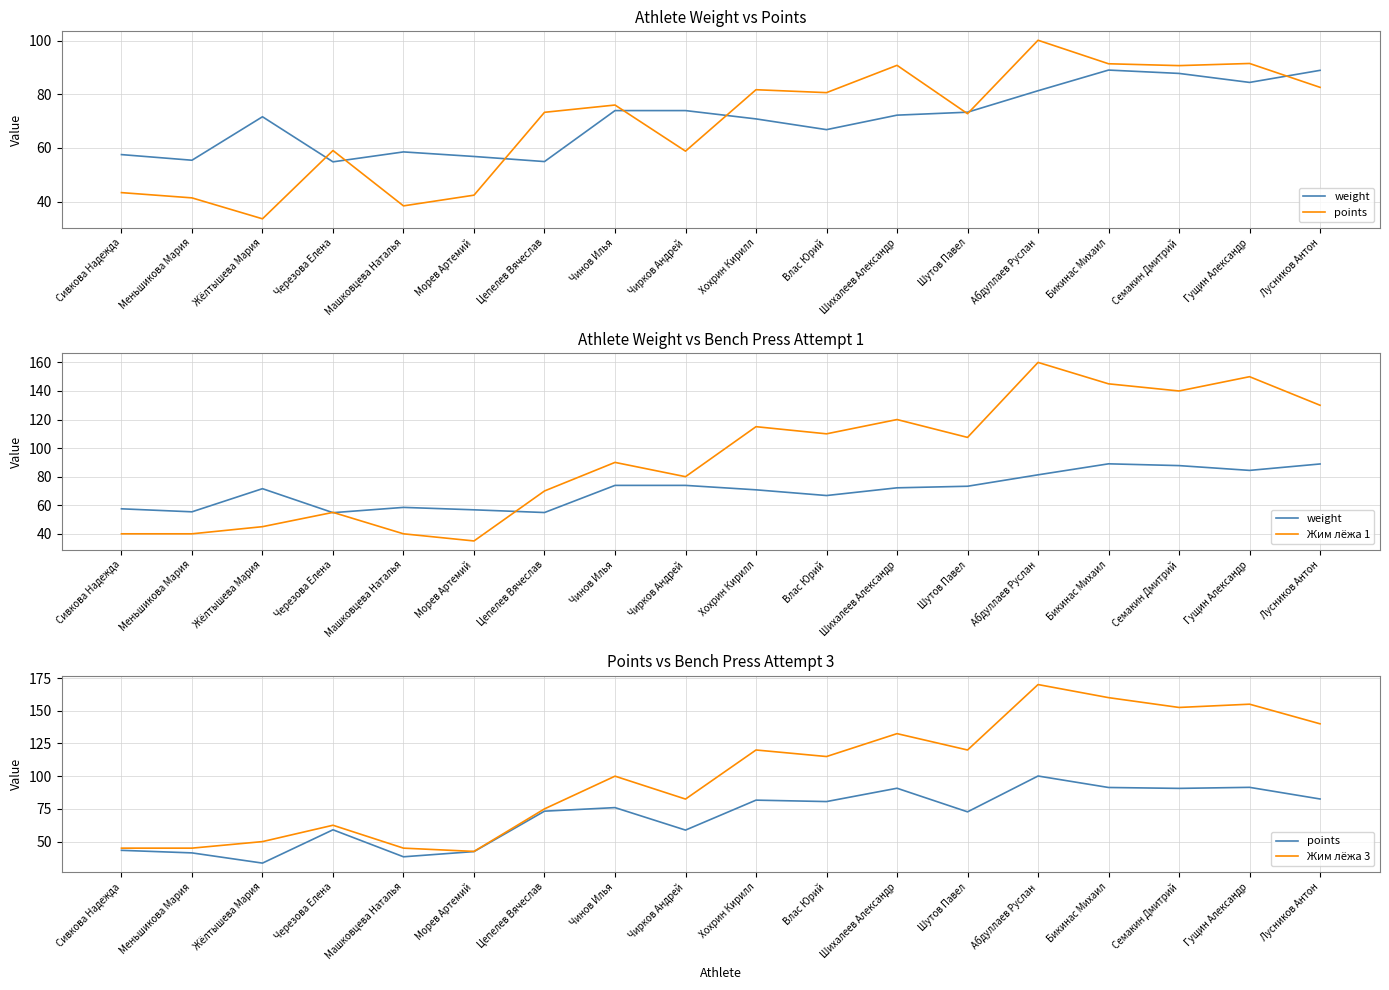

True or false: Жим лёжа 3 and weight intersect in this chart.

True